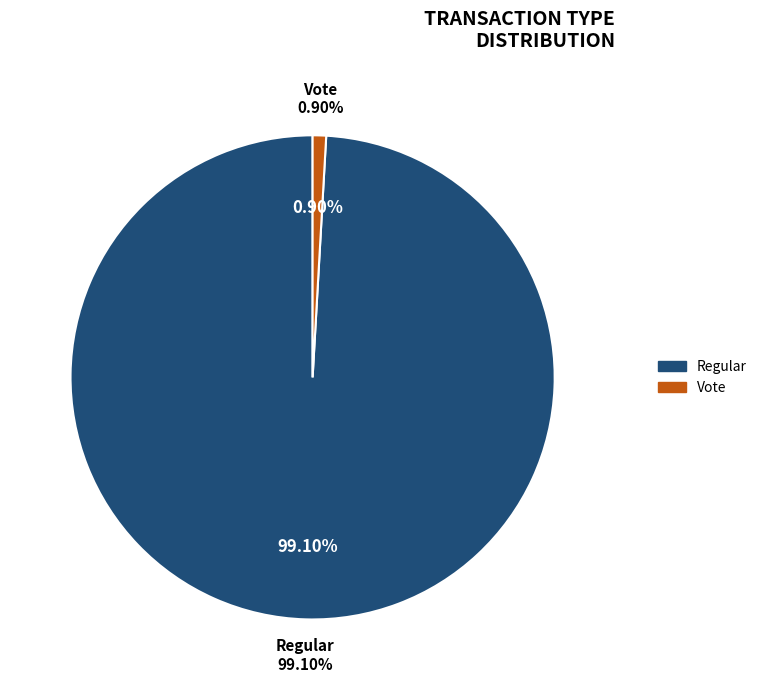

Which category has the biggest portion of the pie?

Regular